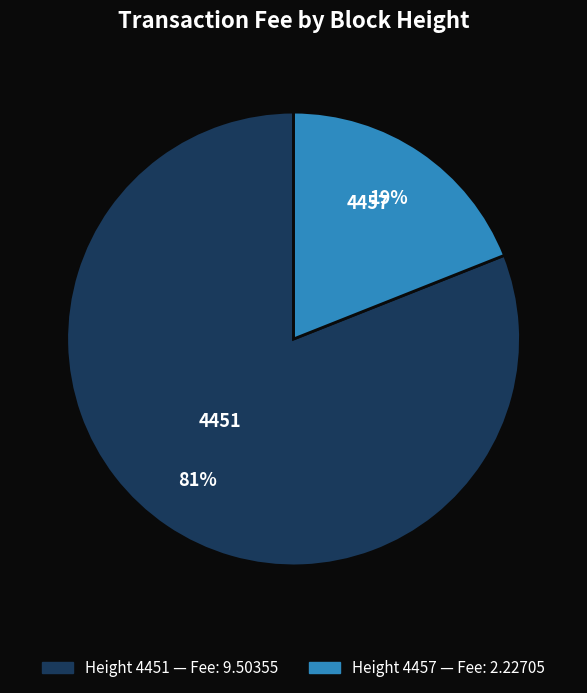

To the nearest percent, what percentage of the pie is 4457?

19%